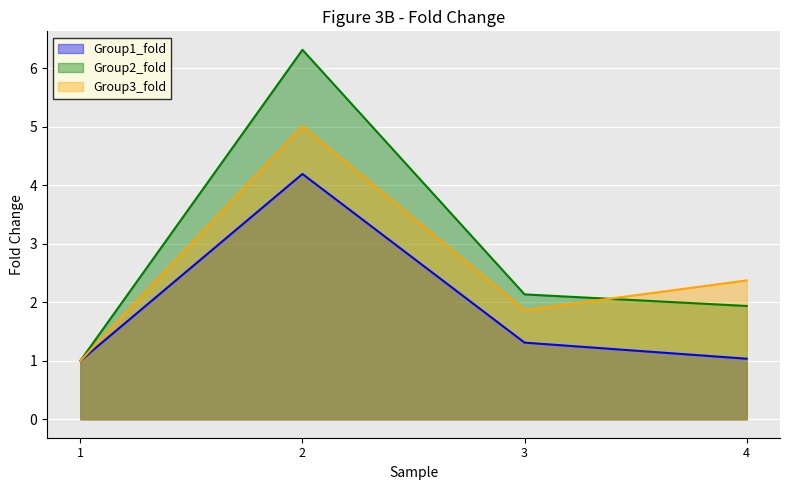

How many values in the Group1_fold series exceed 1?

3